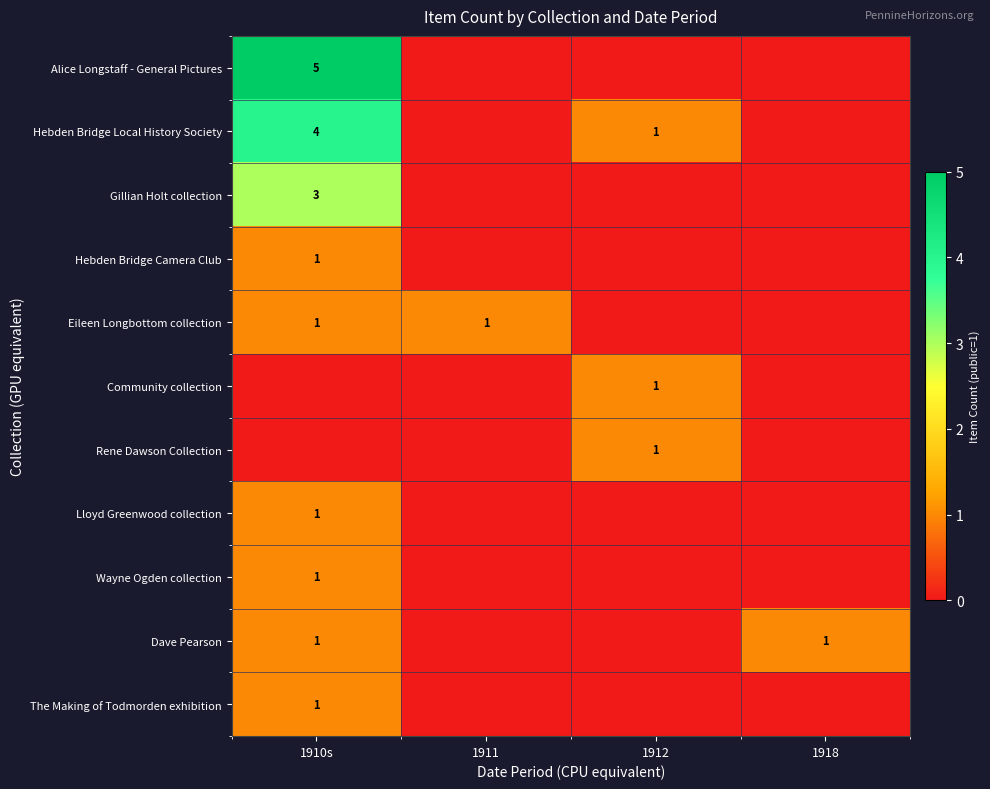

True or false: Hebden Bridge Camera Club has a value of 1 at 1910s.

True